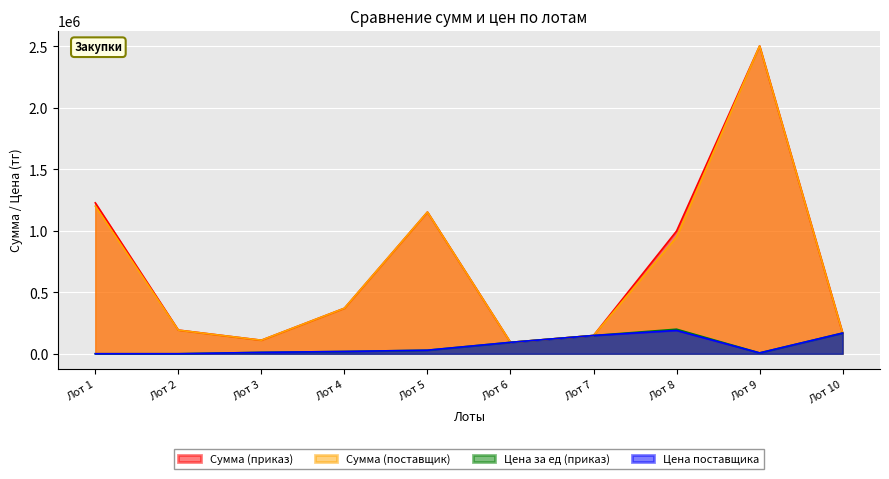

How many lines are shown in the chart?

4